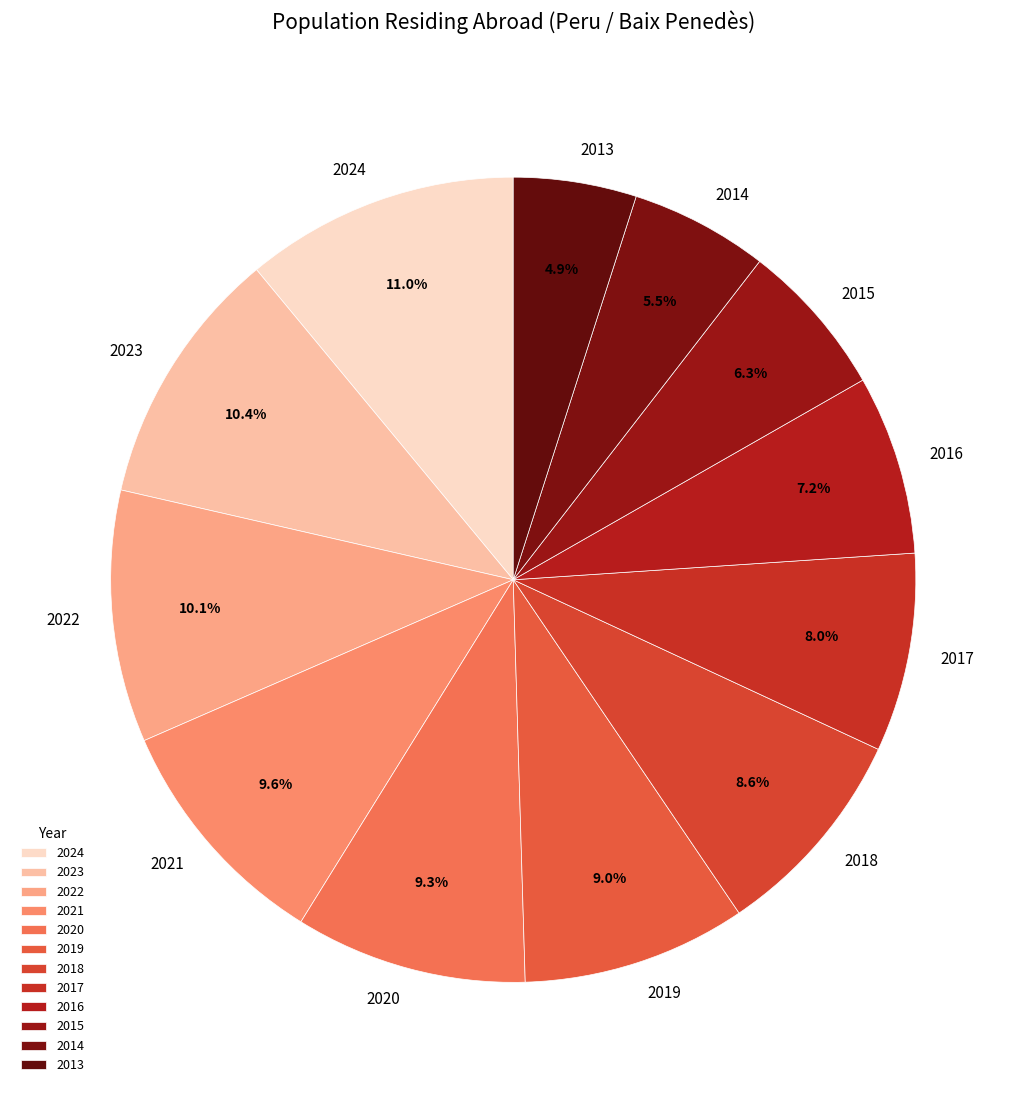

What is the total percentage of 2016 and 2015?

13.5%